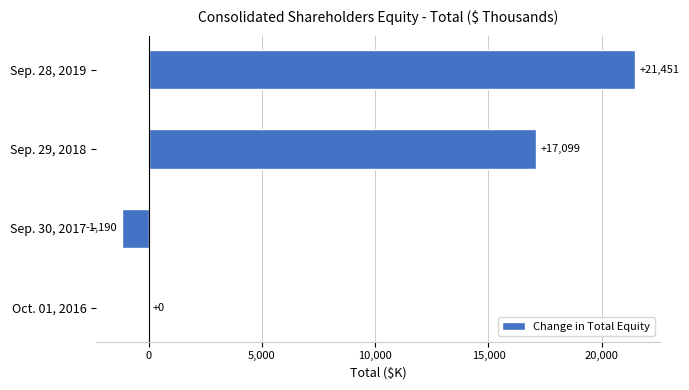

What is the sum of all values?

37360